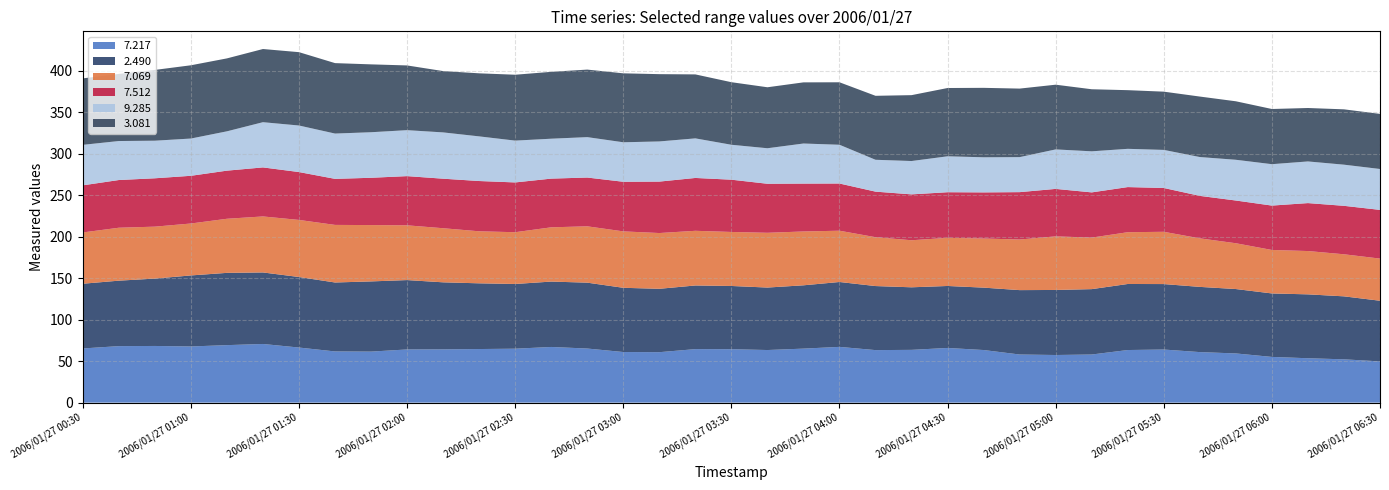

Reading left to right, transcribe all the data shown in this chart.

7.217: 2006/01/27 00:30=65.3	2006/01/27 00:40=68.1	2006/01/27 00:50=68.3	2006/01/27 01:00=67.7	2006/01/27 01:10=69.3	2006/01/27 01:20=70.7	2006/01/27 01:30=66.4	2006/01/27 01:40=61.7	2006/01/27 01:50=61.5	2006/01/27 02:00=64.1	2006/01/27 02:10=64.2	2006/01/27 02:20=64.6	2006/01/27 02:30=65.0	2006/01/27 02:40=67.1	2006/01/27 02:50=65.2	2006/01/27 03:00=61.0	2006/01/27 03:10=60.8	2006/01/27 03:20=64.5	2006/01/27 03:30=64.4	2006/01/27 03:40=63.4	2006/01/27 03:50=65.1	2006/01/27 04:00=67.2	2006/01/27 04:10=63.3	2006/01/27 04:20=63.6	2006/01/27 04:30=65.9	2006/01/27 04:40=63.4	2006/01/27 04:50=58.0	2006/01/27 05:00=57.4	2006/01/27 05:10=58.0	2006/01/27 05:20=63.4	2006/01/27 05:30=64.0	2006/01/27 05:40=60.9	2006/01/27 05:50=59.3	2006/01/27 06:00=55.1	2006/01/27 06:10=53.5	2006/01/27 06:20=52.2	2006/01/27 06:30=49.7
2.490: 2006/01/27 00:30=78.0	2006/01/27 00:40=78.9	2006/01/27 00:50=81.2	2006/01/27 01:00=85.6	2006/01/27 01:10=87.1	2006/01/27 01:20=86.2	2006/01/27 01:30=85.0	2006/01/27 01:40=83.1	2006/01/27 01:50=84.6	2006/01/27 02:00=83.6	2006/01/27 02:10=80.8	2006/01/27 02:20=79.2	2006/01/27 02:30=78.0	2006/01/27 02:40=78.8	2006/01/27 02:50=79.4	2006/01/27 03:00=77.4	2006/01/27 03:10=76.4	2006/01/27 03:20=76.7	2006/01/27 03:30=76.2	2006/01/27 03:40=75.3	2006/01/27 03:50=76.3	2006/01/27 04:00=78.2	2006/01/27 04:10=77.2	2006/01/27 04:20=75.4	2006/01/27 04:30=74.7	2006/01/27 04:40=75.2	2006/01/27 04:50=77.6	2006/01/27 05:00=78.4	2006/01/27 05:10=78.8	2006/01/27 05:20=79.6	2006/01/27 05:30=78.9	2006/01/27 05:40=78.6	2006/01/27 05:50=77.6	2006/01/27 06:00=76.5	2006/01/27 06:10=77.0	2006/01/27 06:20=75.9	2006/01/27 06:30=73.1
7.069: 2006/01/27 00:30=61.8	2006/01/27 00:40=63.8	2006/01/27 00:50=62.6	2006/01/27 01:00=62.6	2006/01/27 01:10=65.2	2006/01/27 01:20=67.5	2006/01/27 01:30=68.8	2006/01/27 01:40=69.4	2006/01/27 01:50=67.9	2006/01/27 02:00=66.0	2006/01/27 02:10=65.2	2006/01/27 02:20=62.7	2006/01/27 02:30=62.4	2006/01/27 02:40=65.4	2006/01/27 02:50=67.9	2006/01/27 03:00=68.0	2006/01/27 03:10=67.2	2006/01/27 03:20=65.9	2006/01/27 03:30=65.1	2006/01/27 03:40=66.0	2006/01/27 03:50=64.9	2006/01/27 04:00=61.8	2006/01/27 04:10=58.9	2006/01/27 04:20=56.7	2006/01/27 04:30=58.0	2006/01/27 04:40=59.2	2006/01/27 04:50=61.0	2006/01/27 05:00=64.6	2006/01/27 05:10=62.1	2006/01/27 05:20=62.4	2006/01/27 05:30=63.0	2006/01/27 05:40=58.5	2006/01/27 05:50=55.2	2006/01/27 06:00=52.4	2006/01/27 06:10=52.2	2006/01/27 06:20=50.7	2006/01/27 06:30=50.8
7.512: 2006/01/27 00:30=56.8	2006/01/27 00:40=57.5	2006/01/27 00:50=58.3	2006/01/27 01:00=57.5	2006/01/27 01:10=58.0	2006/01/27 01:20=59.1	2006/01/27 01:30=57.7	2006/01/27 01:40=55.5	2006/01/27 01:50=57.0	2006/01/27 02:00=59.3	2006/01/27 02:10=59.7	2006/01/27 02:20=60.6	2006/01/27 02:30=60.0	2006/01/27 02:40=58.7	2006/01/27 02:50=58.8	2006/01/27 03:00=59.8	2006/01/27 03:10=62.0	2006/01/27 03:20=63.7	2006/01/27 03:30=63.0	2006/01/27 03:40=59.1	2006/01/27 03:50=57.7	2006/01/27 04:00=56.9	2006/01/27 04:10=54.9	2006/01/27 04:20=55.3	2006/01/27 04:30=55.0	2006/01/27 04:40=55.6	2006/01/27 04:50=57.1	2006/01/27 05:00=57.2	2006/01/27 05:10=54.5	2006/01/27 05:20=54.4	2006/01/27 05:30=52.8	2006/01/27 05:40=51.2	2006/01/27 05:50=51.5	2006/01/27 06:00=53.5	2006/01/27 06:10=57.8	2006/01/27 06:20=58.4	2006/01/27 06:30=58.7
9.285: 2006/01/27 00:30=48.8	2006/01/27 00:40=47.0	2006/01/27 00:50=45.3	2006/01/27 01:00=44.9	2006/01/27 01:10=47.4	2006/01/27 01:20=54.5	2006/01/27 01:30=56.1	2006/01/27 01:40=54.6	2006/01/27 01:50=54.9	2006/01/27 02:00=55.4	2006/01/27 02:10=55.8	2006/01/27 02:20=53.8	2006/01/27 02:30=50.4	2006/01/27 02:40=48.1	2006/01/27 02:50=48.7	2006/01/27 03:00=47.6	2006/01/27 03:10=48.4	2006/01/27 03:20=47.7	2006/01/27 03:30=42.1	2006/01/27 03:40=42.8	2006/01/27 03:50=48.3	2006/01/27 04:00=46.7	2006/01/27 04:10=38.4	2006/01/27 04:20=40.2	2006/01/27 04:30=43.3	2006/01/27 04:40=42.3	2006/01/27 04:50=42.2	2006/01/27 05:00=47.6	2006/01/27 05:10=49.5	2006/01/27 05:20=46.1	2006/01/27 05:30=45.9	2006/01/27 05:40=46.8	2006/01/27 05:50=49.1	2006/01/27 06:00=49.9	2006/01/27 06:10=50.2	2006/01/27 06:20=49.6	2006/01/27 06:30=49.3
3.081: 2006/01/27 00:30=80.1	2006/01/27 00:40=80.9	2006/01/27 00:50=85.3	2006/01/27 01:00=88.3	2006/01/27 01:10=87.9	2006/01/27 01:20=88.2	2006/01/27 01:30=88.4	2006/01/27 01:40=84.9	2006/01/27 01:50=81.8	2006/01/27 02:00=78.0	2006/01/27 02:10=73.9	2006/01/27 02:20=76.0	2006/01/27 02:30=79.4	2006/01/27 02:40=80.6	2006/01/27 02:50=81.4	2006/01/27 03:00=83.1	2006/01/27 03:10=81.1	2006/01/27 03:20=77.1	2006/01/27 03:30=75.4	2006/01/27 03:40=73.5	2006/01/27 03:50=73.7	2006/01/27 04:00=75.3	2006/01/27 04:10=77.1	2006/01/27 04:20=79.4	2006/01/27 04:30=82.3	2006/01/27 04:40=83.7	2006/01/27 04:50=82.6	2006/01/27 05:00=78.0	2006/01/27 05:10=74.8	2006/01/27 05:20=70.7	2006/01/27 05:30=70.2	2006/01/27 05:40=72.9	2006/01/27 05:50=70.5	2006/01/27 06:00=66.5	2006/01/27 06:10=64.4	2006/01/27 06:20=66.7	2006/01/27 06:30=66.4